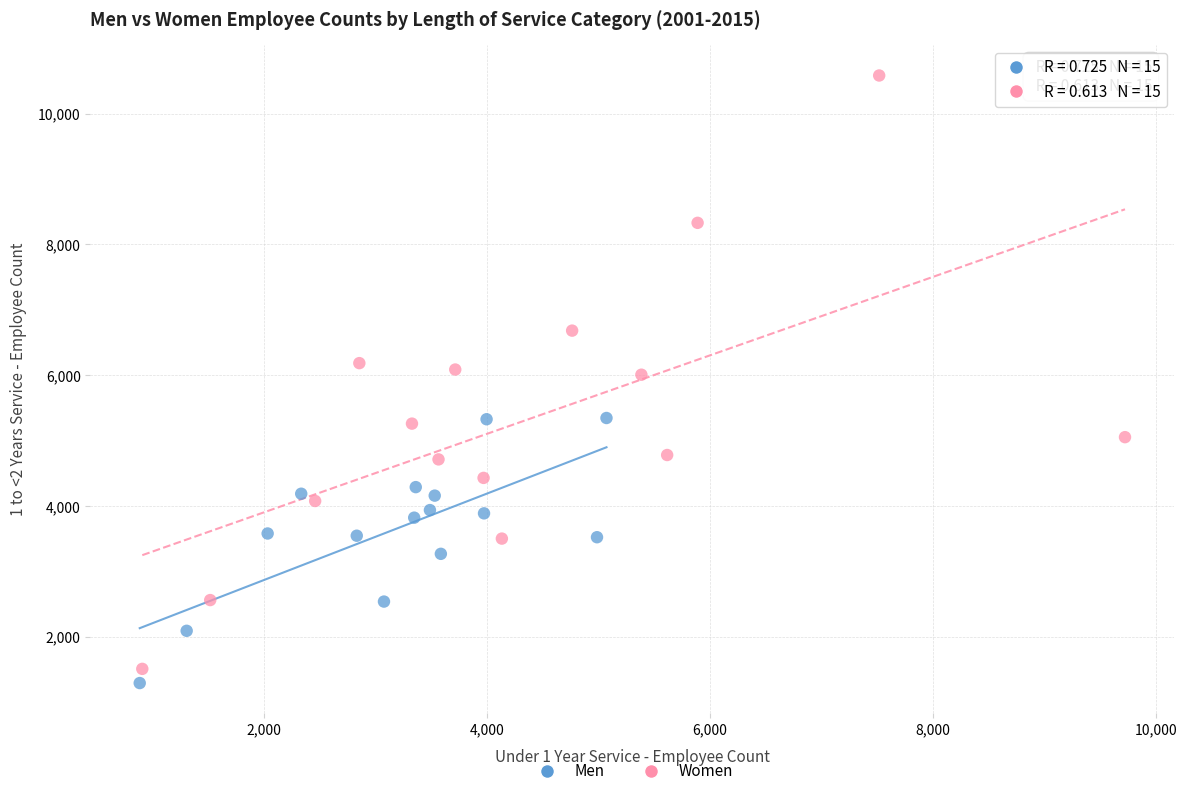

Which series reaches the maximum Y coordinate?

Women